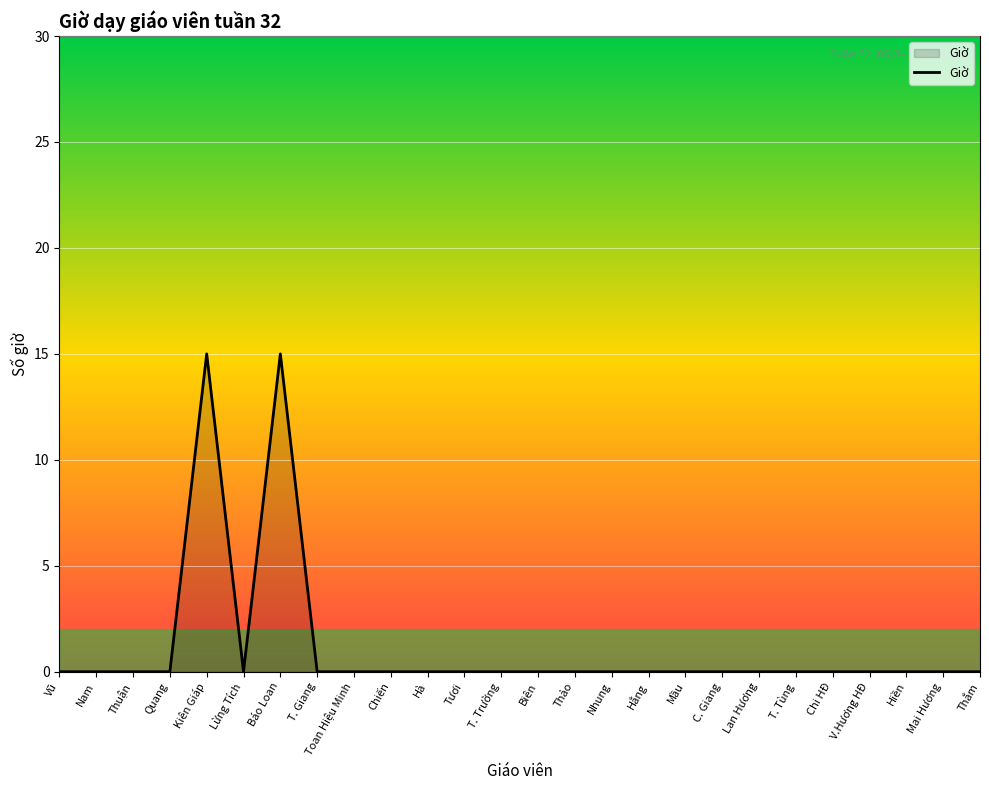

What is the difference between the maximum and minimum values?

15